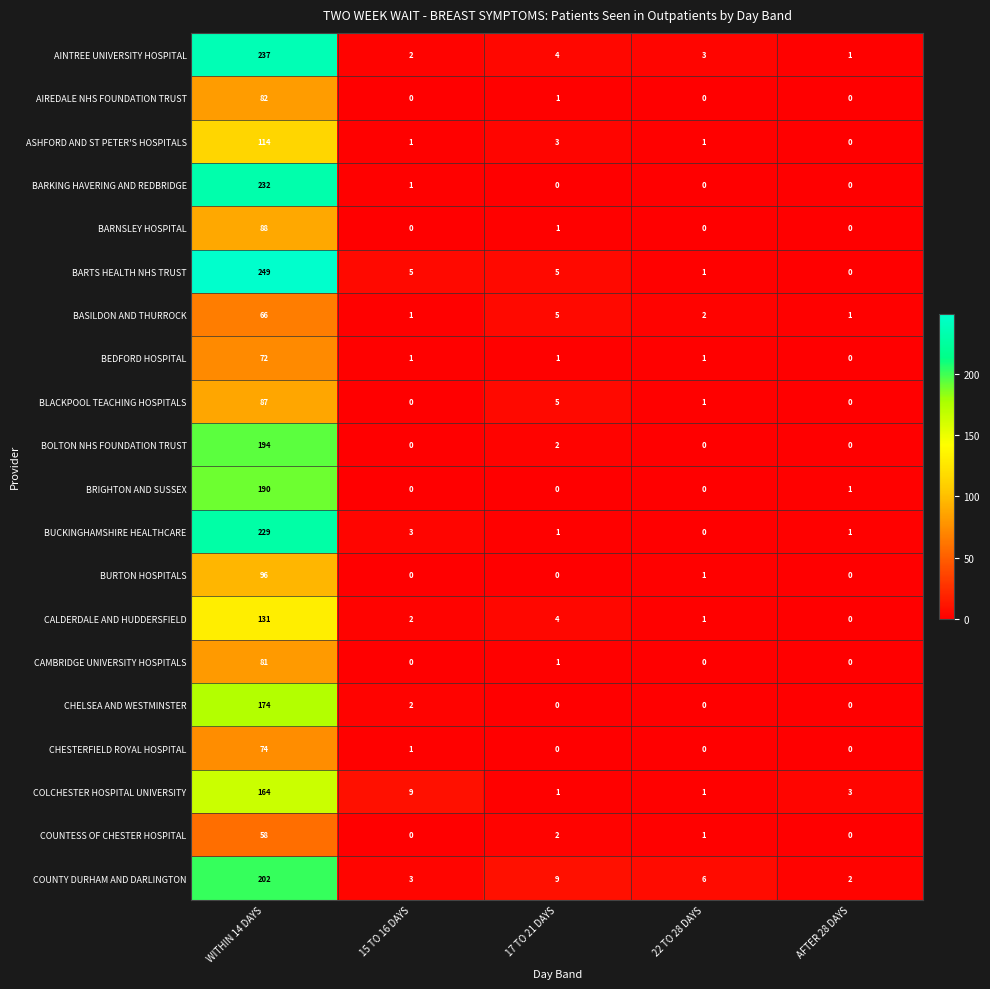

At which category does the chart reach its peak across all series?

WITHIN 14 DAYS